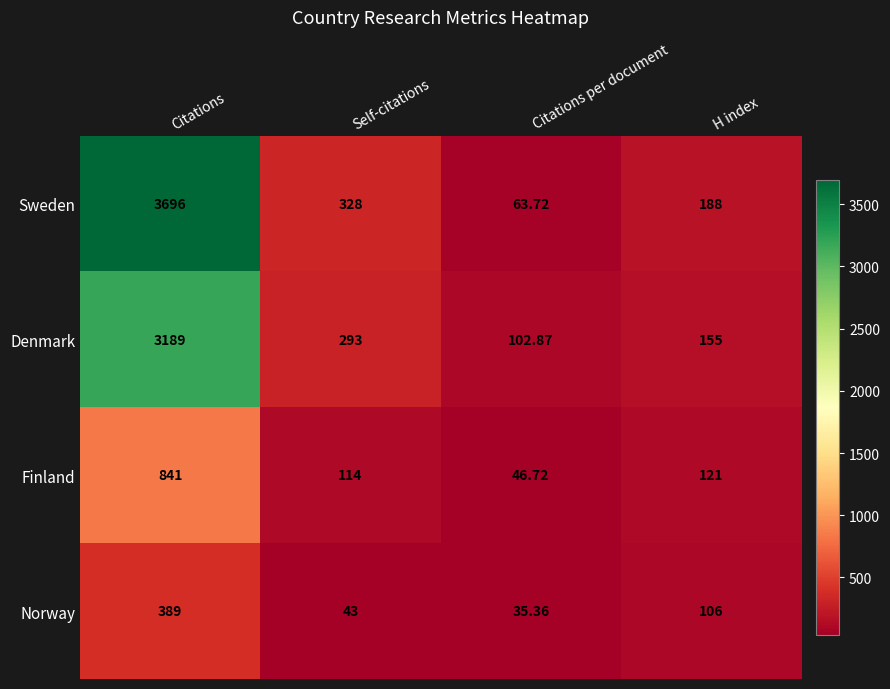

Where is Sweden nearest to the value 1879?

Self-citations